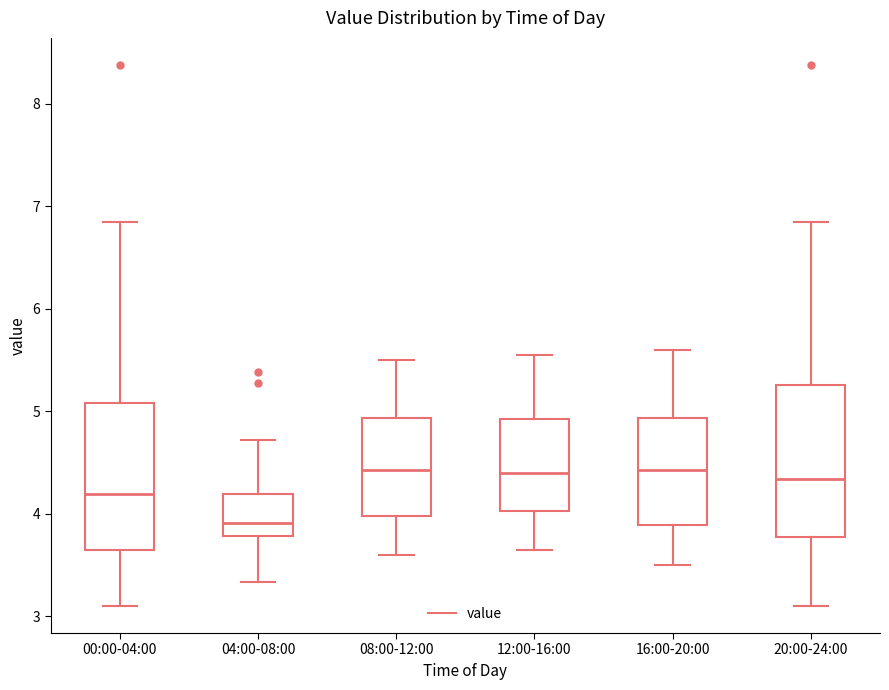

Reading left to right, read every box against the y-axis: the position of its median line, the range the box covers, and the ends of its whiskers. The values are not printed on the chart, so give them approximately, as read against the axis.

00:00-04:00: median 4.2, box 3.6 to 5.1, whiskers 3.1 to 6.9
04:00-08:00: median 3.9, box 3.8 to 4.2, whiskers 3.3 to 4.7
08:00-12:00: median 4.4, box 4.0 to 4.9, whiskers 3.6 to 5.5
12:00-16:00: median 4.4, box 4.0 to 4.9, whiskers 3.7 to 5.6
16:00-20:00: median 4.4, box 3.9 to 4.9, whiskers 3.5 to 5.6
20:00-24:00: median 4.3, box 3.8 to 5.3, whiskers 3.1 to 6.9